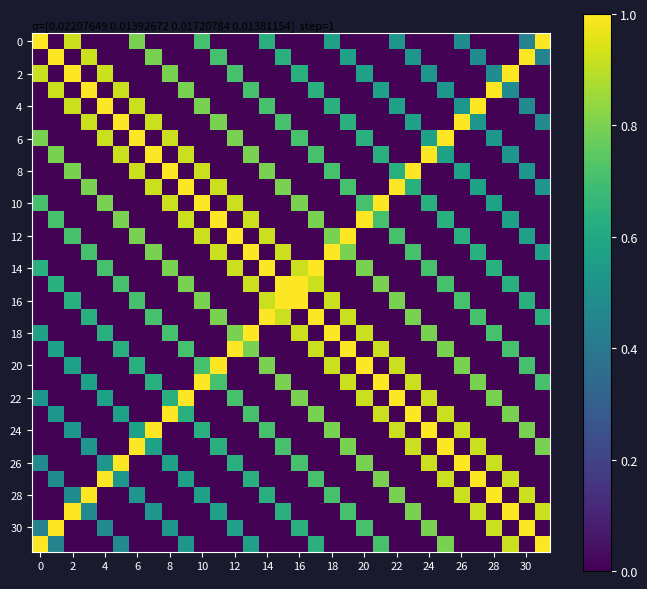

Count the number of categories in the chart.

32